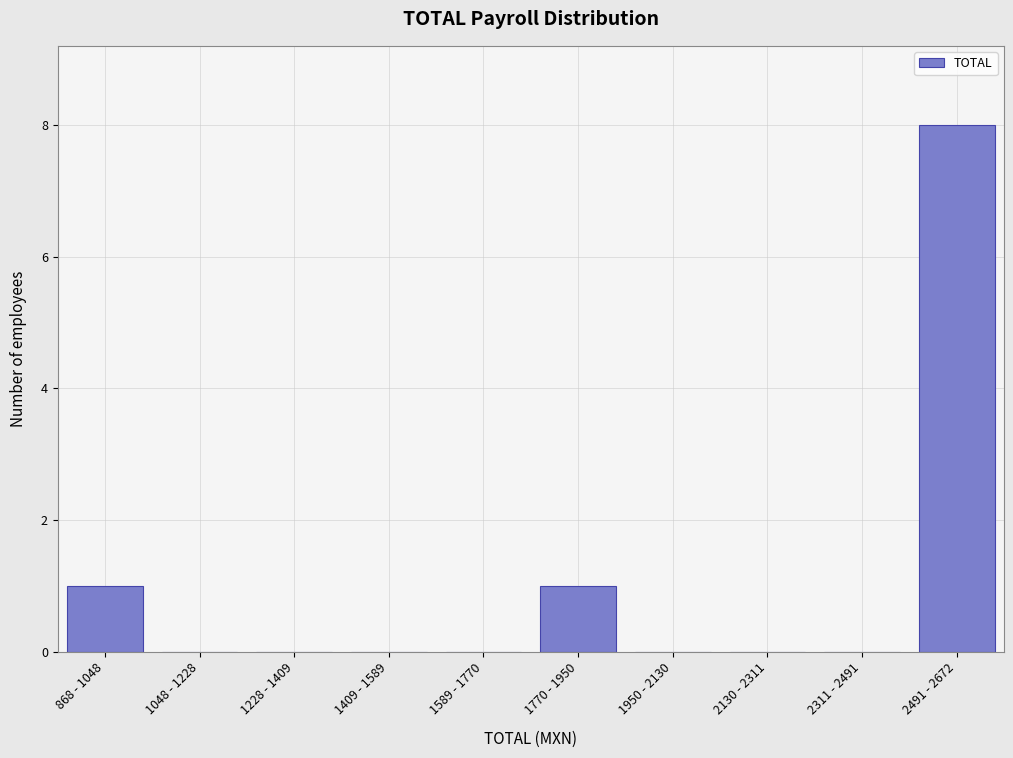

Reading left to right, transcribe all the data shown in this chart.

868 - 1048=1	1048 - 1228=0	1228 - 1409=0	1409 - 1589=0	1589 - 1770=0	1770 - 1950=1	1950 - 2130=0	2130 - 2311=0	2311 - 2491=0	2491 - 2672=8